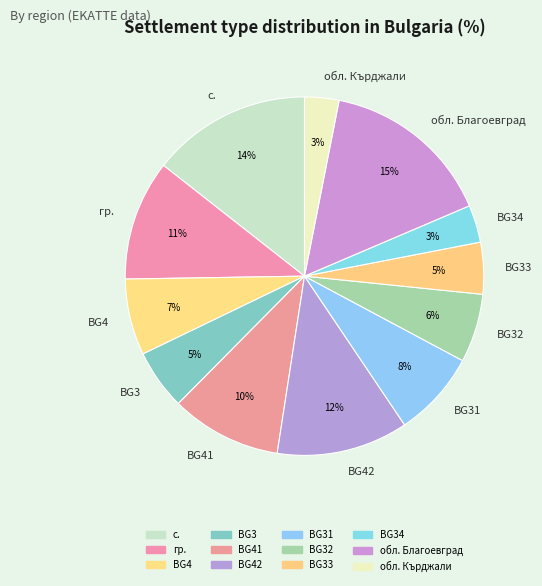

To the nearest percent, what is the difference between the обл. Кърджали and BG42 slice percentages?

9%